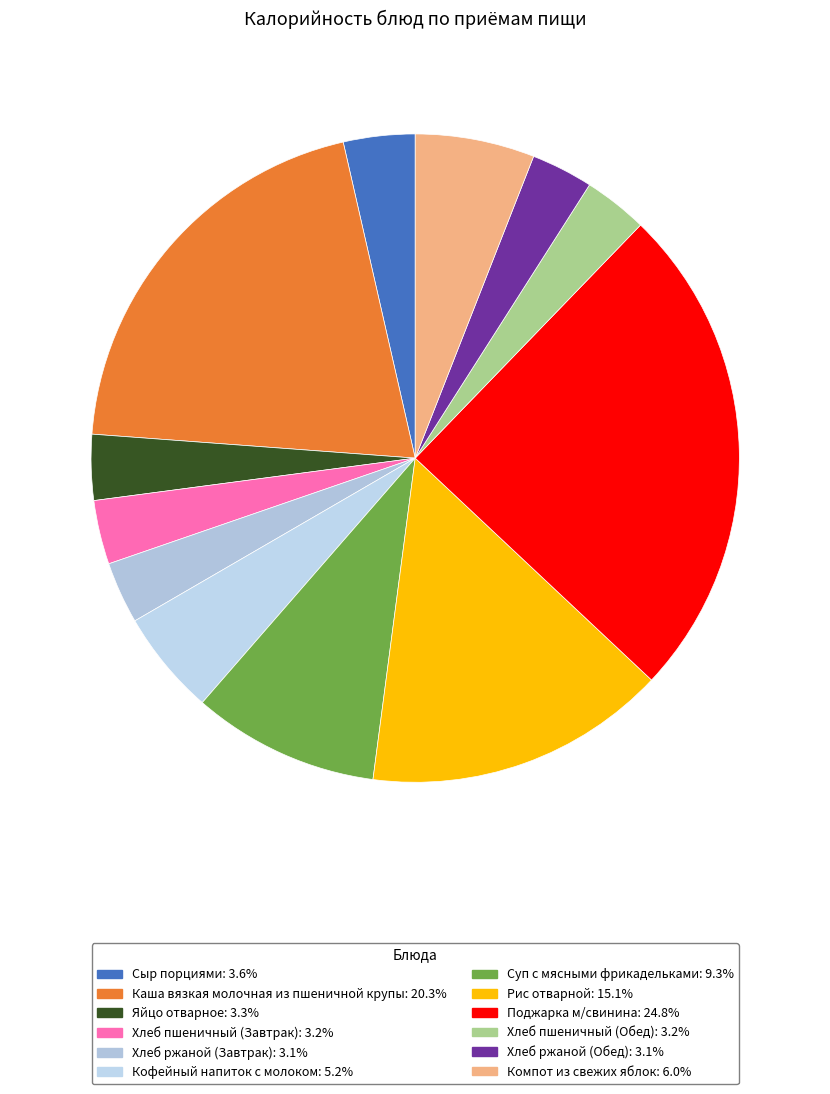

True or false: Хлеб пшеничный (Завтрак) accounts for 3% of the total.

True